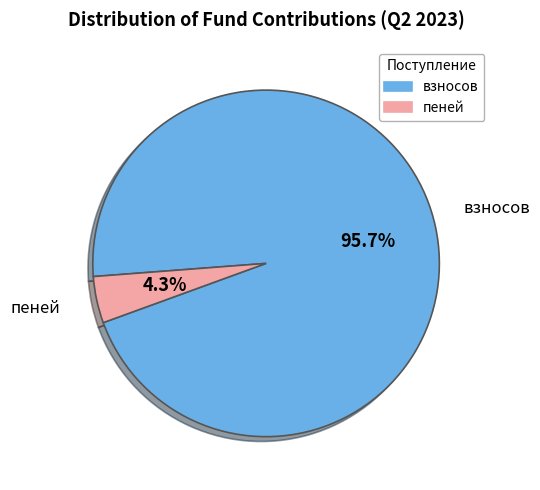

Which category has the biggest portion of the pie?

взносов